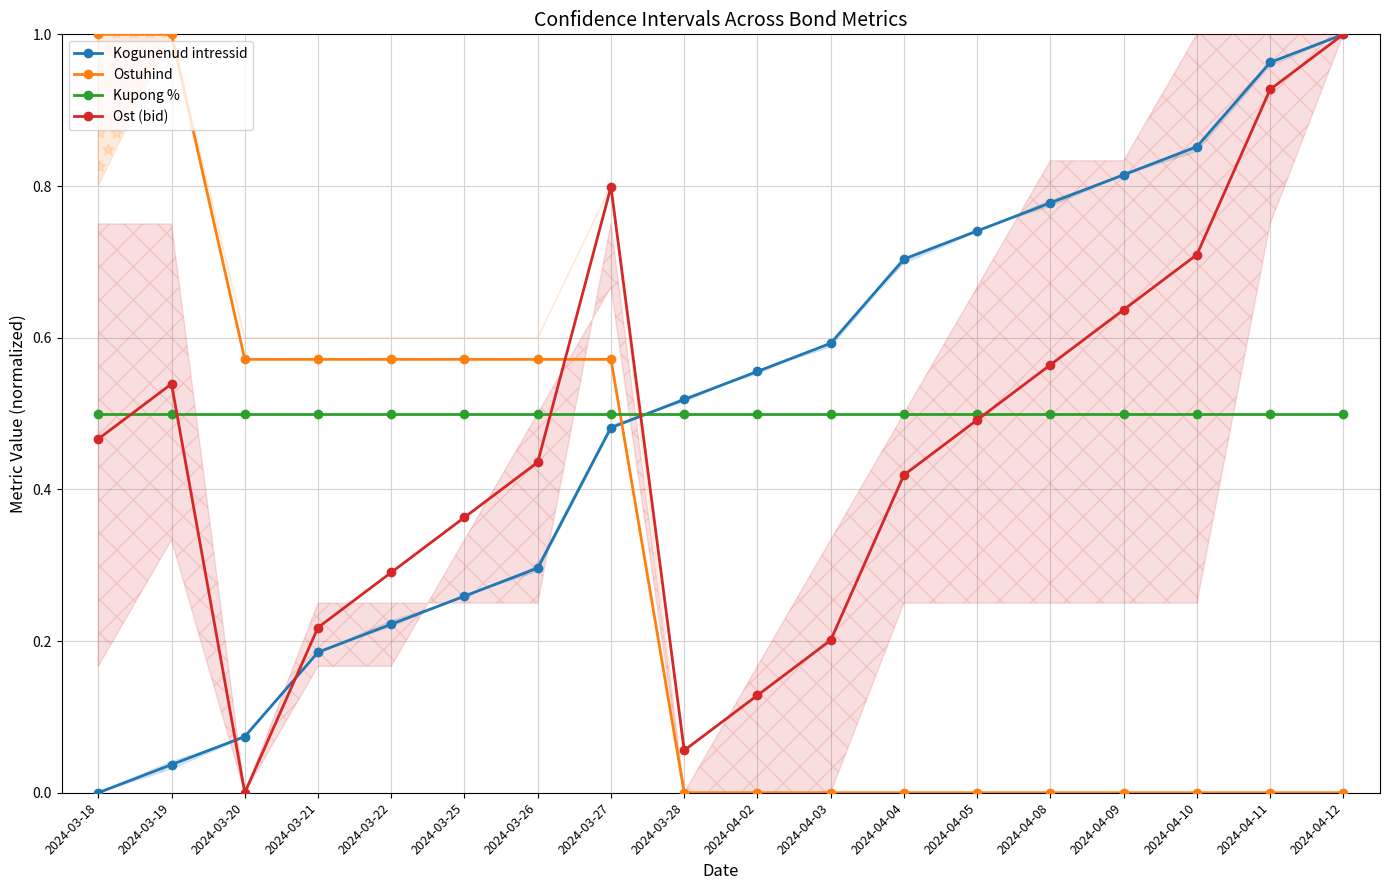

Reading left to right, list all the values displayed in this chart.

Kogunenud intressid: 2024-03-18=0.0	2024-03-19=0.0	2024-03-20=0.1	2024-03-21=0.2	2024-03-22=0.2	2024-03-25=0.3	2024-03-26=0.3	2024-03-27=0.5	2024-03-28=0.5	2024-04-02=0.6	2024-04-03=0.6	2024-04-04=0.7	2024-04-05=0.7	2024-04-08=0.8	2024-04-09=0.8	2024-04-10=0.9	2024-04-11=1.0	2024-04-12=1.0
Ostuhind: 2024-03-18=1.0	2024-03-19=1.0	2024-03-20=0.6	2024-03-21=0.6	2024-03-22=0.6	2024-03-25=0.6	2024-03-26=0.6	2024-03-27=0.6	2024-03-28=0.0	2024-04-02=0.0	2024-04-03=0.0	2024-04-04=0.0	2024-04-05=0.0	2024-04-08=0.0	2024-04-09=0.0	2024-04-10=0.0	2024-04-11=0.0	2024-04-12=0.0
Kupong %: 2024-03-18=0.5	2024-03-19=0.5	2024-03-20=0.5	2024-03-21=0.5	2024-03-22=0.5	2024-03-25=0.5	2024-03-26=0.5	2024-03-27=0.5	2024-03-28=0.5	2024-04-02=0.5	2024-04-03=0.5	2024-04-04=0.5	2024-04-05=0.5	2024-04-08=0.5	2024-04-09=0.5	2024-04-10=0.5	2024-04-11=0.5	2024-04-12=0.5
Ost (bid): 2024-03-18=0.5	2024-03-19=0.5	2024-03-20=0.0	2024-03-21=0.2	2024-03-22=0.3	2024-03-25=0.4	2024-03-26=0.4	2024-03-27=0.8	2024-03-28=0.1	2024-04-02=0.1	2024-04-03=0.2	2024-04-04=0.4	2024-04-05=0.5	2024-04-08=0.6	2024-04-09=0.6	2024-04-10=0.7	2024-04-11=0.9	2024-04-12=1.0